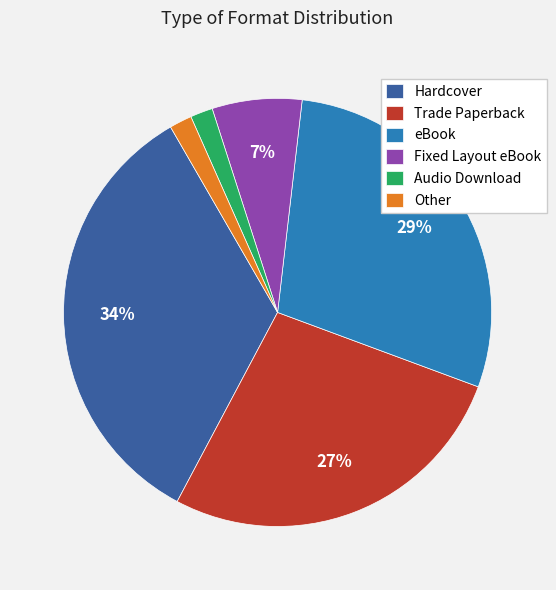

To the nearest percent, what is the average slice percentage?

17%